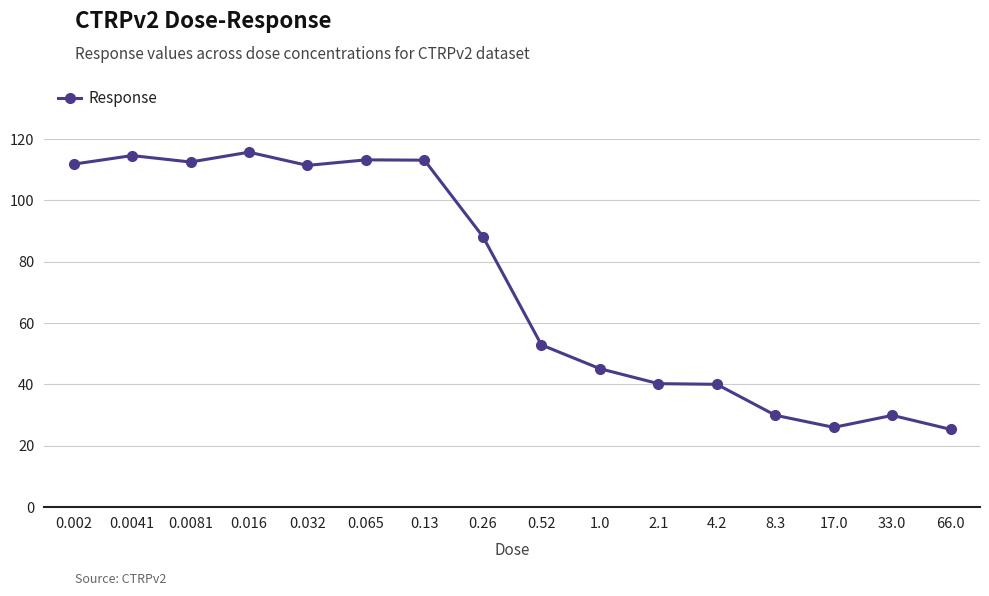

Which has a higher value, 17.0 or 0.13?

0.13